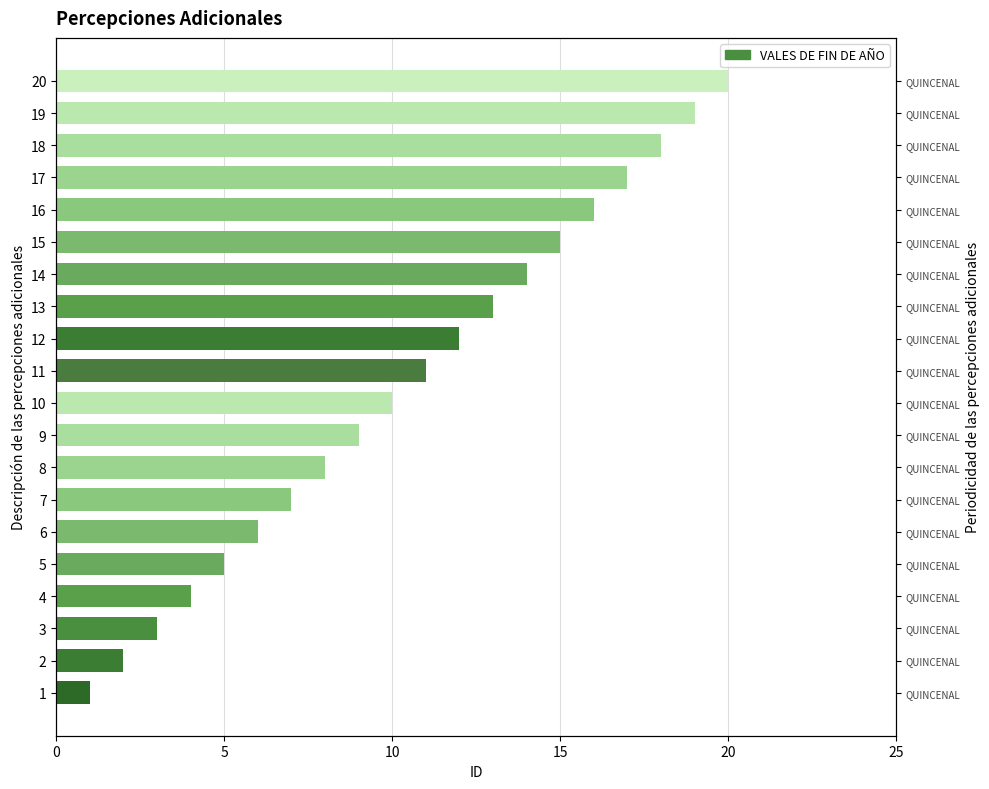

What is the value of the 17th bar from the left?

17